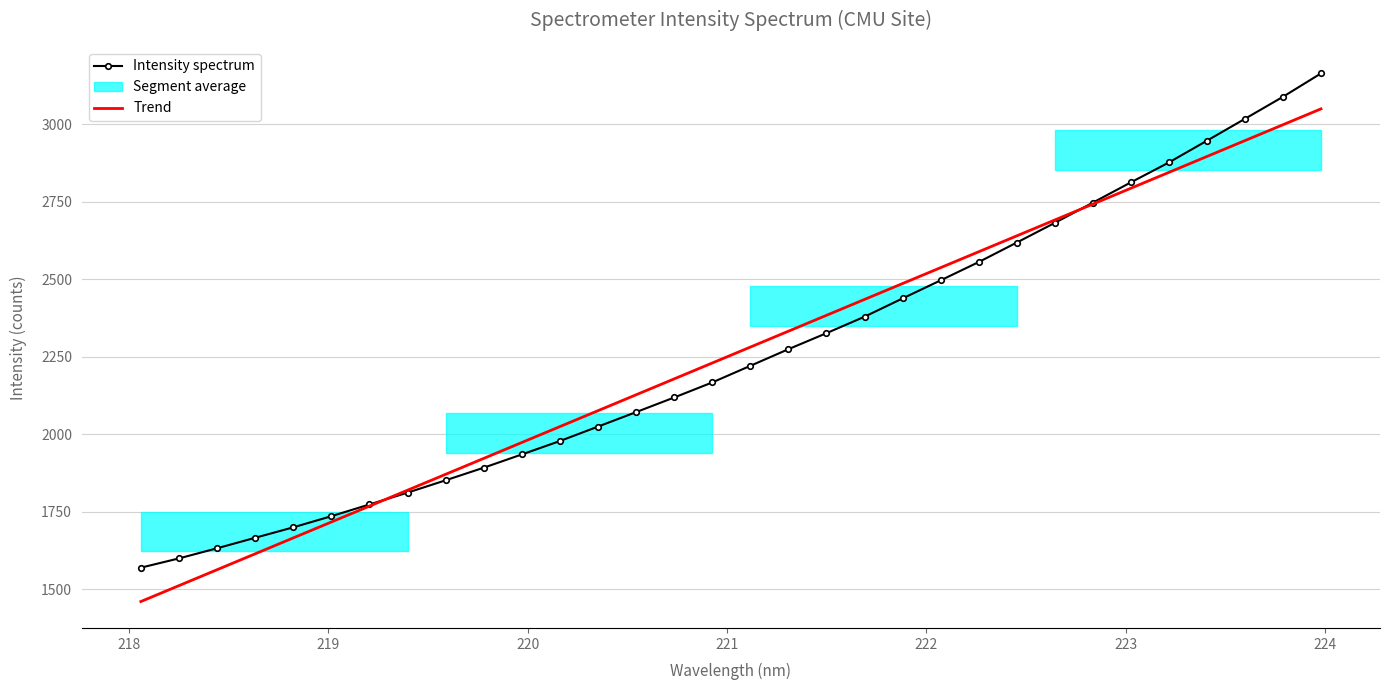

What is the sum of all Intensity spectrum values?

72169.6